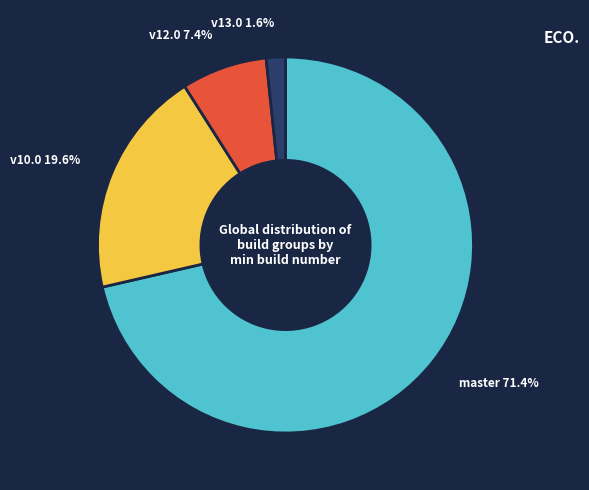

Is there a majority slice in this chart?

Yes